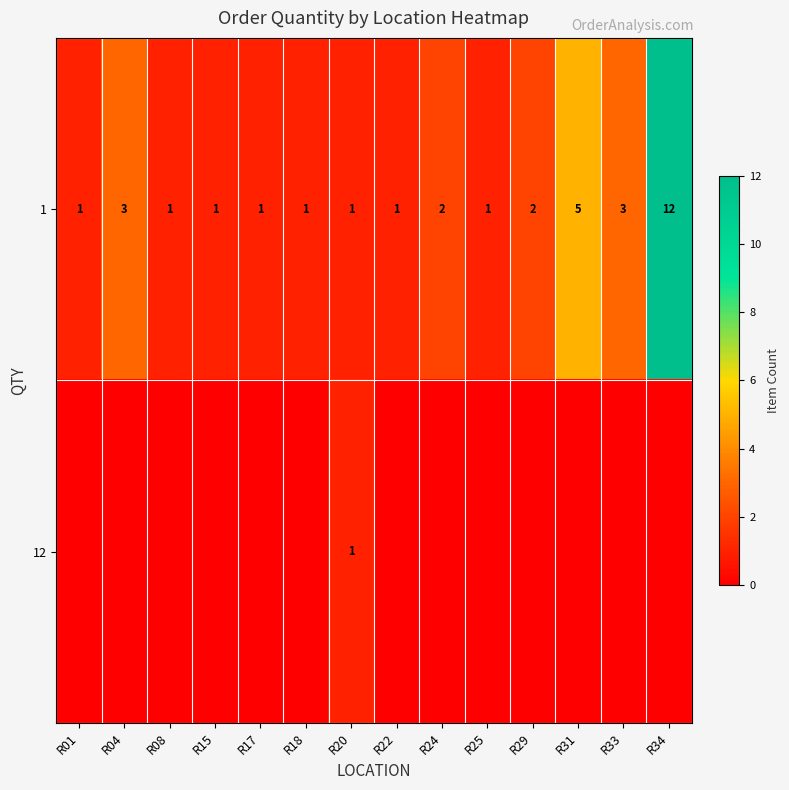

Which category has the highest value in the 1 series?

R34